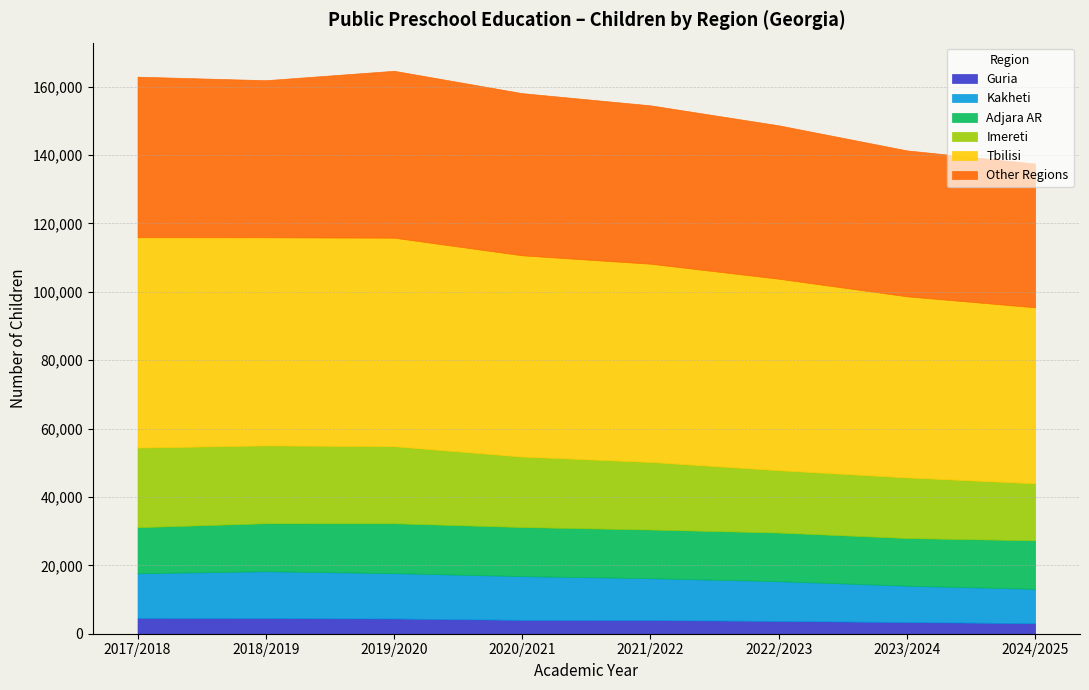

True or false: Children 2019/2020 has more than 2 points higher than both neighbors.

False